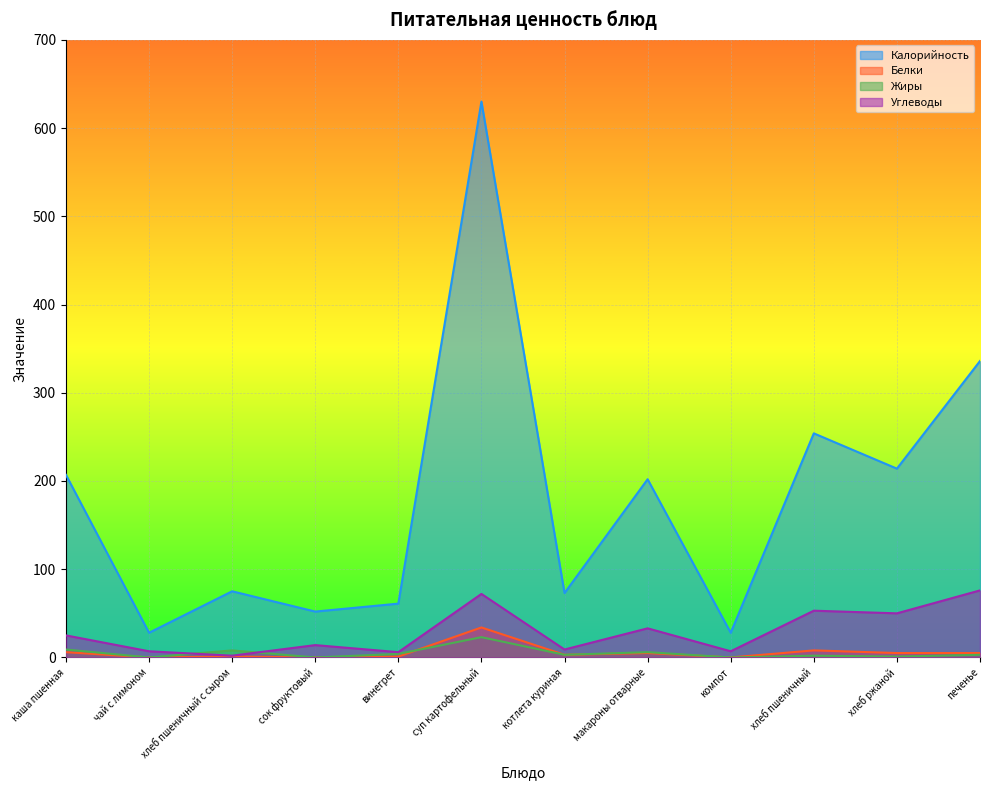

What is the average value of the Калорийность series?

180